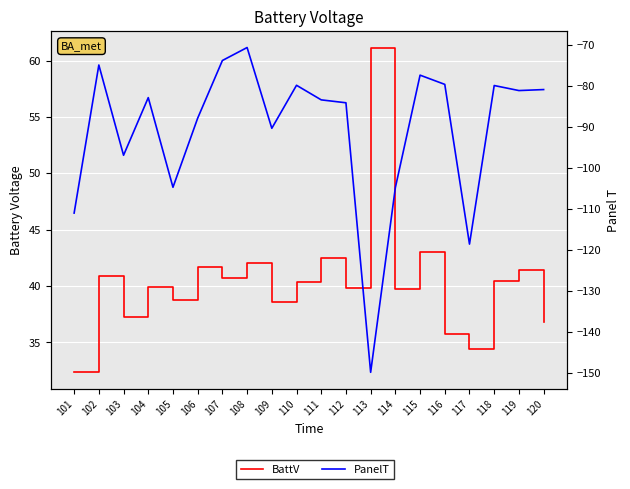

At which category does BattV reach its first local peak?

102